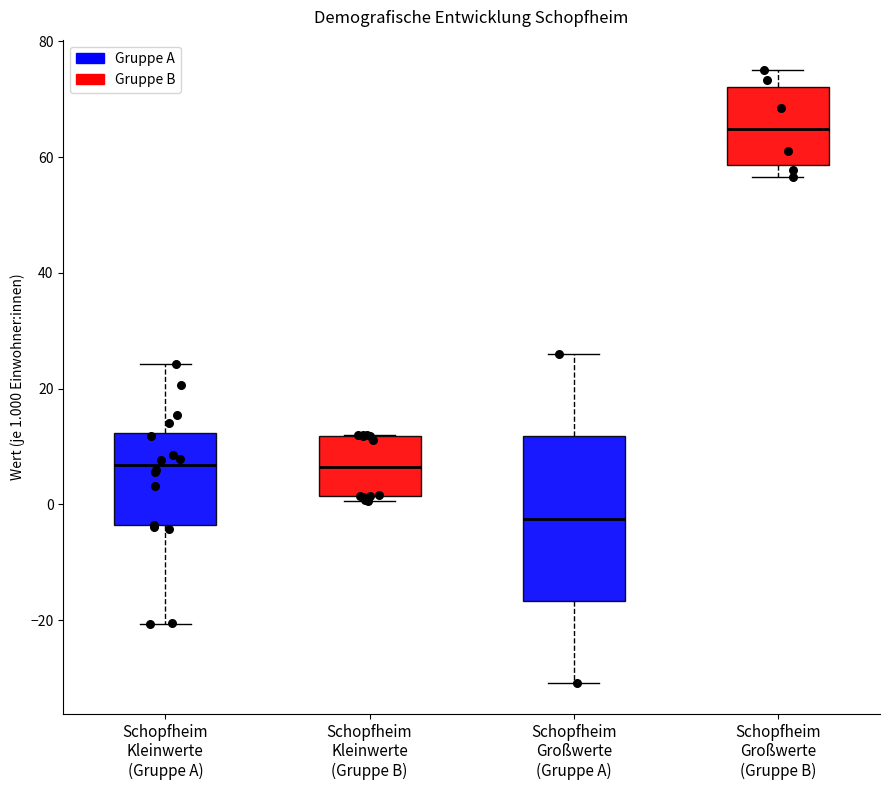

Reading left to right, transcribe this box plot: for each box, give where its median line is, the range the box spans, and where its two whiskers end, as read against the y-axis. The values are not printed on the chart, so give them approximately, as read against the axis.

Schopfheim Kleinwerte (Gruppe A): median 6, box -4 to 12, whiskers -20 to 24
Schopfheim Kleinwerte (Gruppe B): median 6, box 2 to 12, whiskers 0 to 12
Schopfheim Großwerte (Gruppe A): median -2, box -16 to 12, whiskers -30 to 26
Schopfheim Großwerte (Gruppe B): median 64, box 58 to 72, whiskers 56 to 76